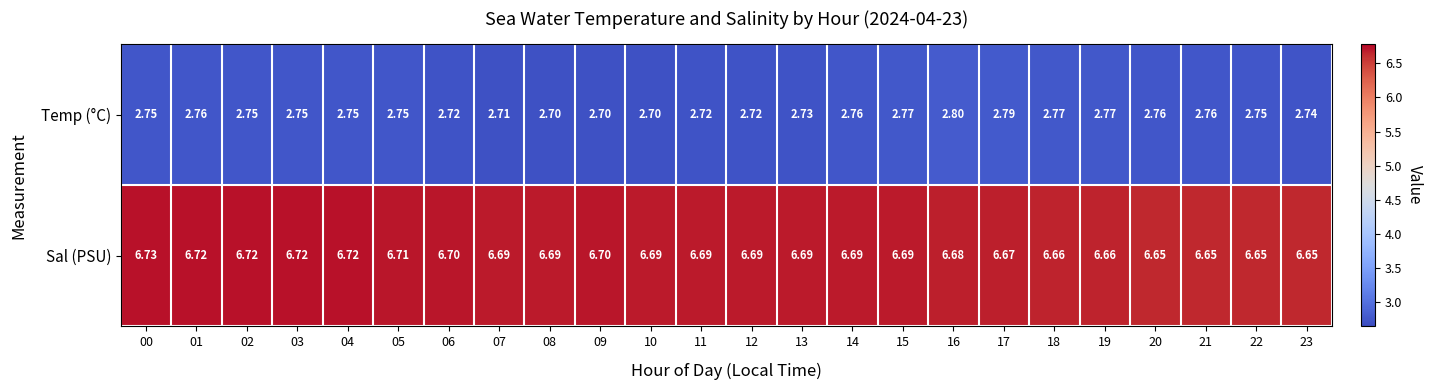

Which series has the largest range (max minus min)?

Temp (°C)